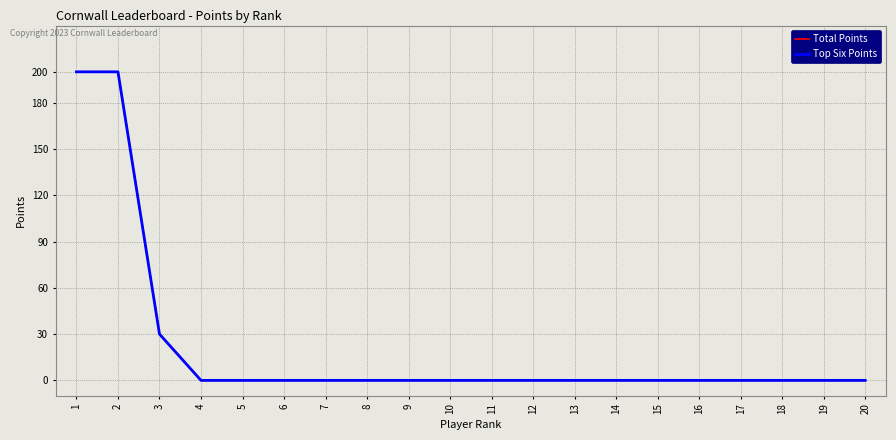

What is the sum of the Top Six Points values at 2 and 16?

200